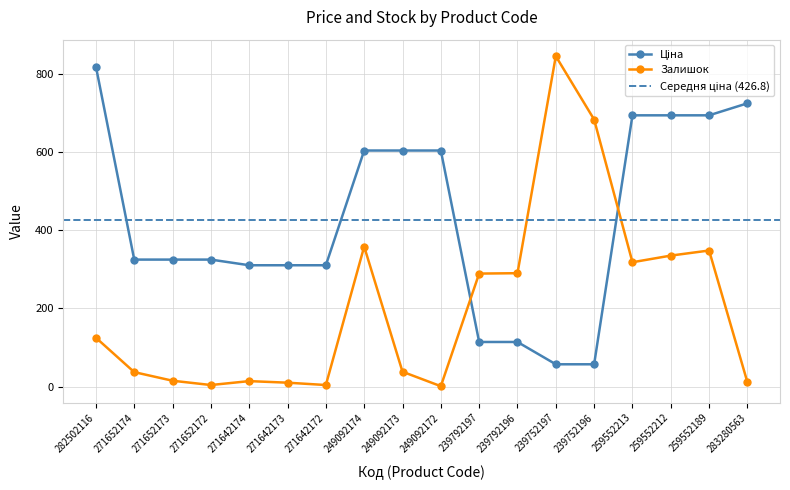

What is the highest value of the Залишок series?

845.0